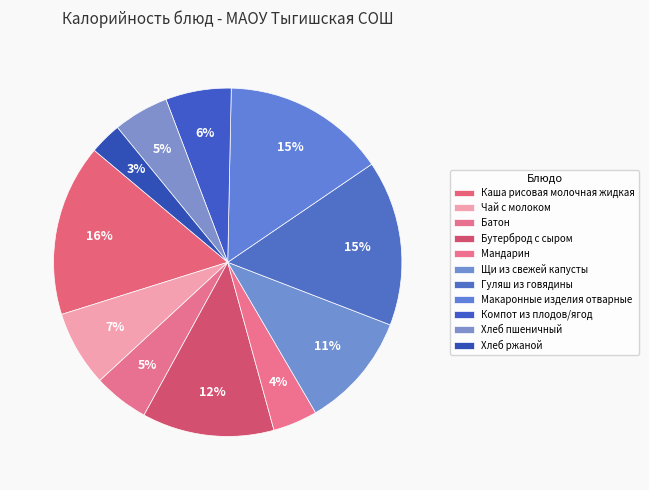

Which category has the smallest portion of the pie?

Хлеб ржаной